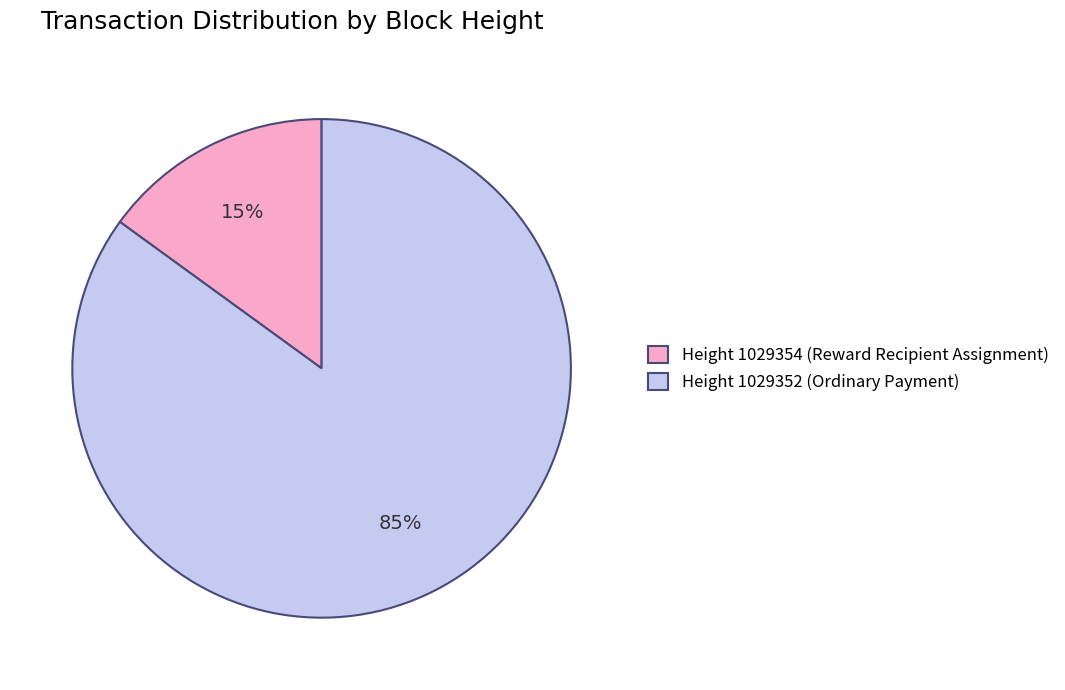

To the nearest percent, what is the difference between the largest and smallest slice percentages?

70%